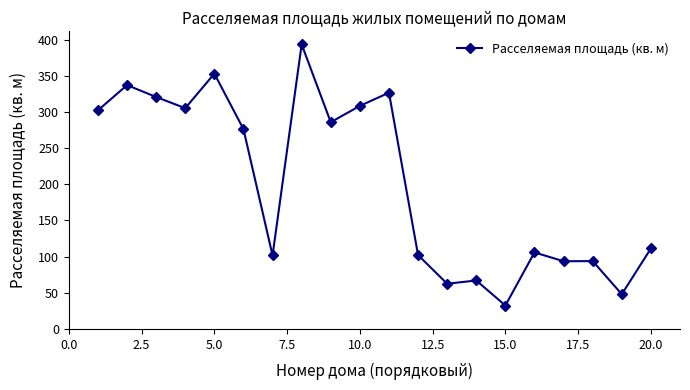

What is the value of the 2nd point from the left?

337.1